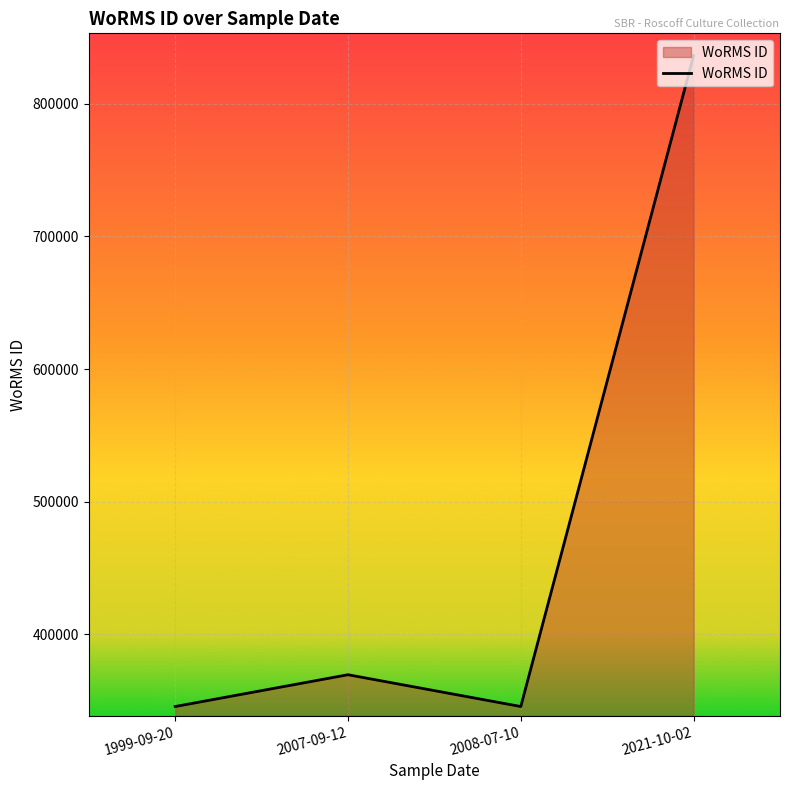

The chart shows a value of 345504 at 2008-07-10. True or false?

True